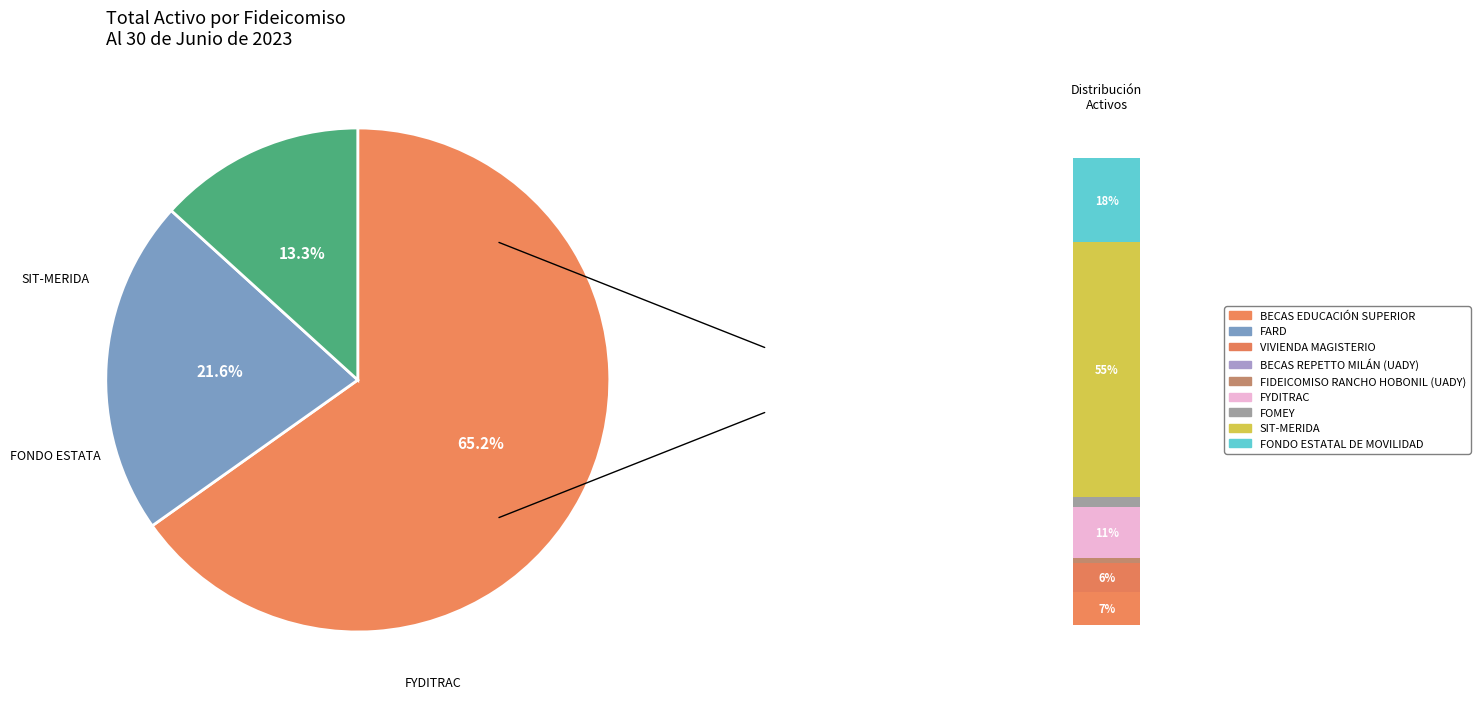

Does any single category account for the majority?

Yes